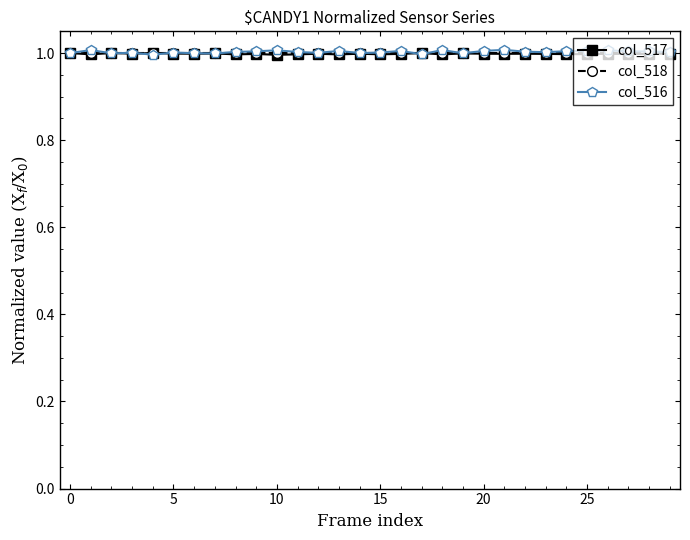

What is the greatest value displayed?

1.0